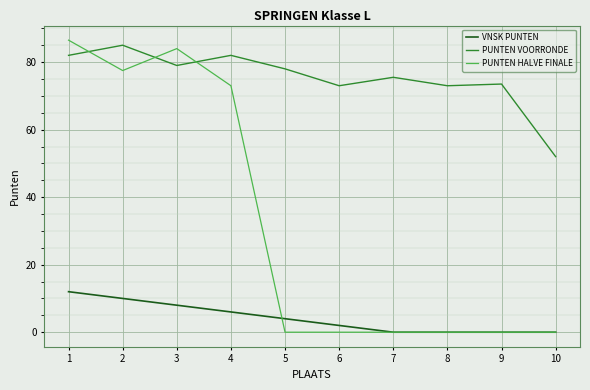

Reading left to right, extract all data points from this chart.

VNSK PUNTEN: 12.0	10.0	8.0	6.0	4.0	2.0	0.0	0.0	0.0	0.0
PUNTEN VOORRONDE: 82.0	85.0	79.0	82.0	78.0	73.0	75.5	73.0	73.5	52.0
PUNTEN HALVE FINALE: 86.5	77.5	84.0	73.0	0.0	0.0	0.0	0.0	0.0	0.0